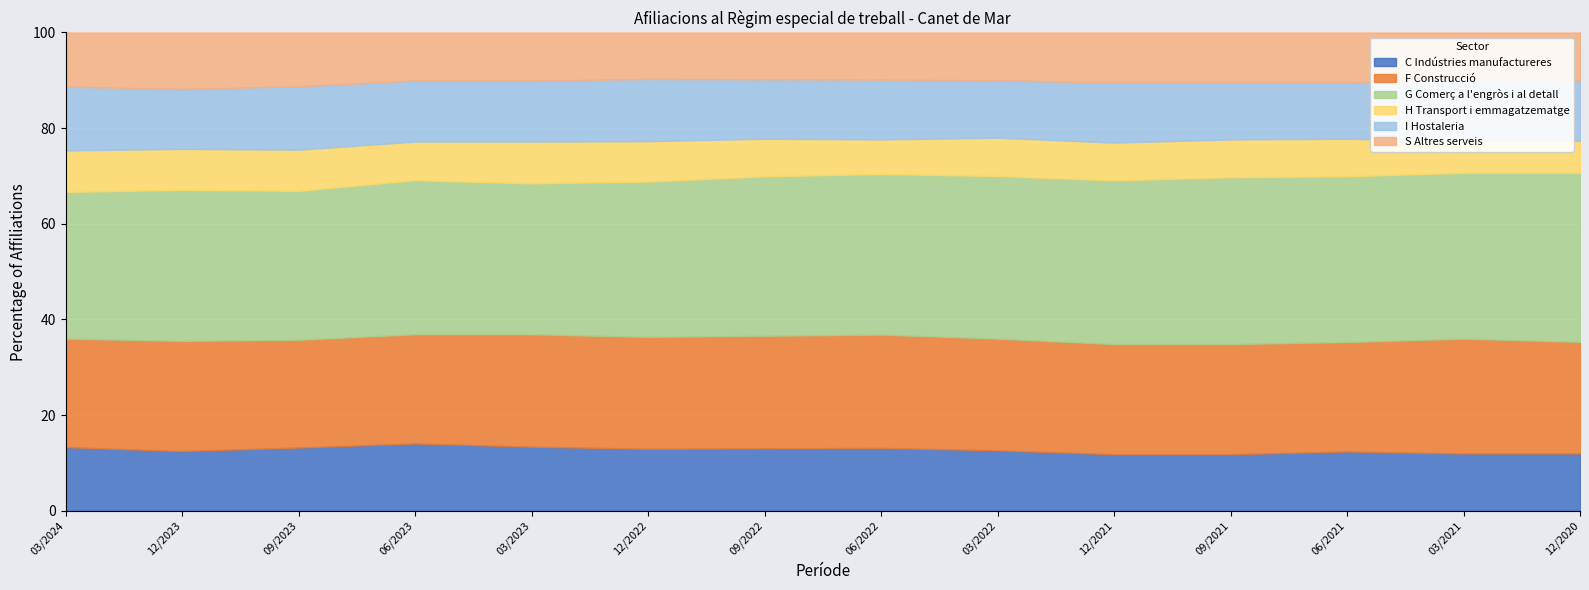

What is the total value across all series at 03/2021?

100.0